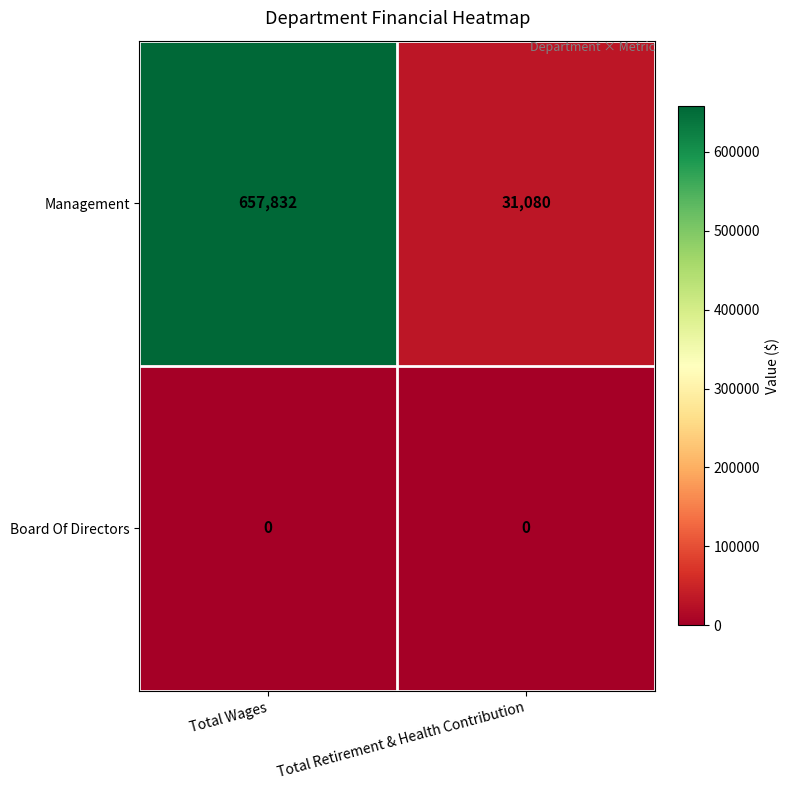

What is the difference between the highest and lowest values at Total Wages?

657832